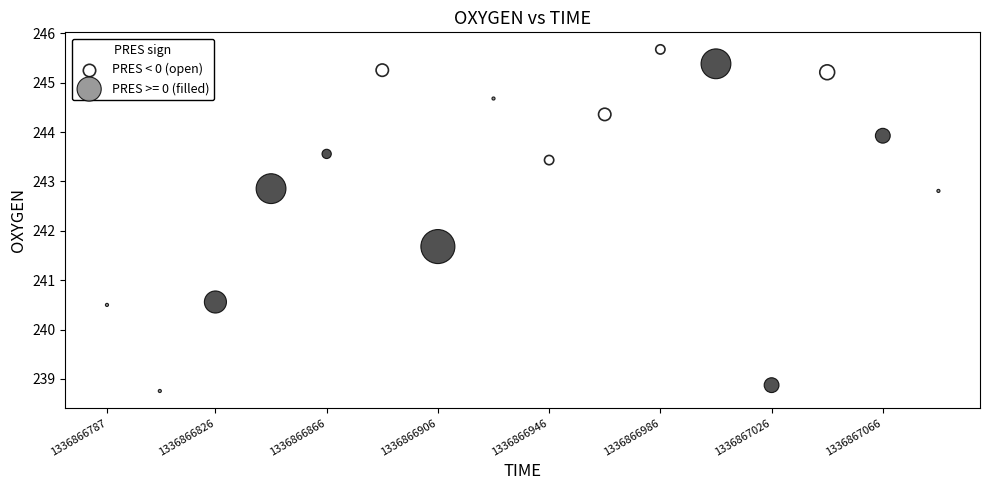

Which series reaches the minimum Y coordinate?

PRES >= 0 (filled)